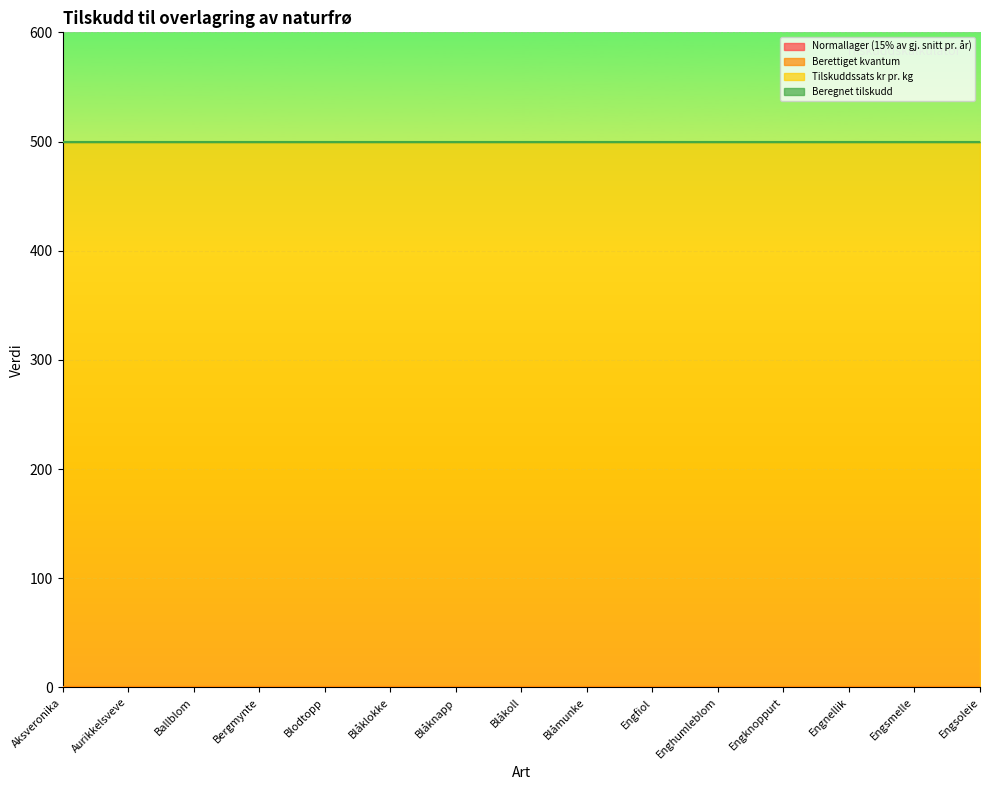

Is the value of Berettiget kvantum at Bergmynte greater than the value of Beregnet tilskudd at Enghumleblom?

No